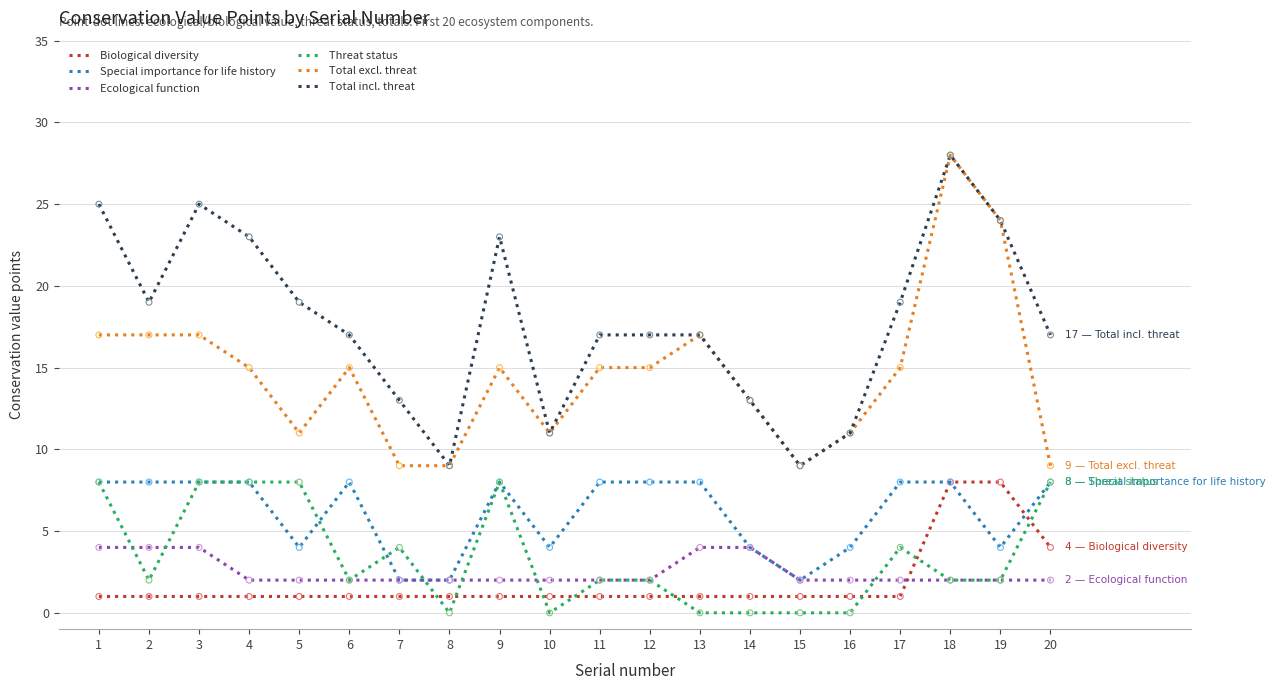

Which series changed the most between 2 and 14?

Total incl. threat